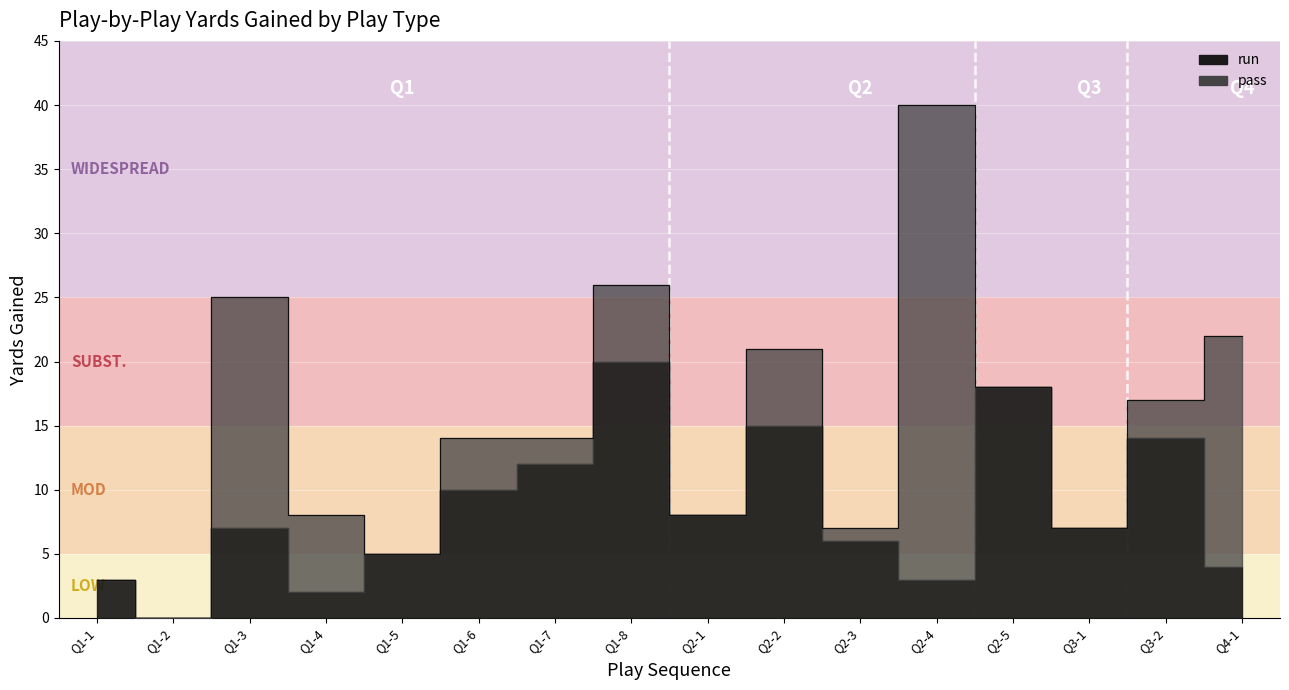

What is the label of the 1st point from the right?

Q4-1